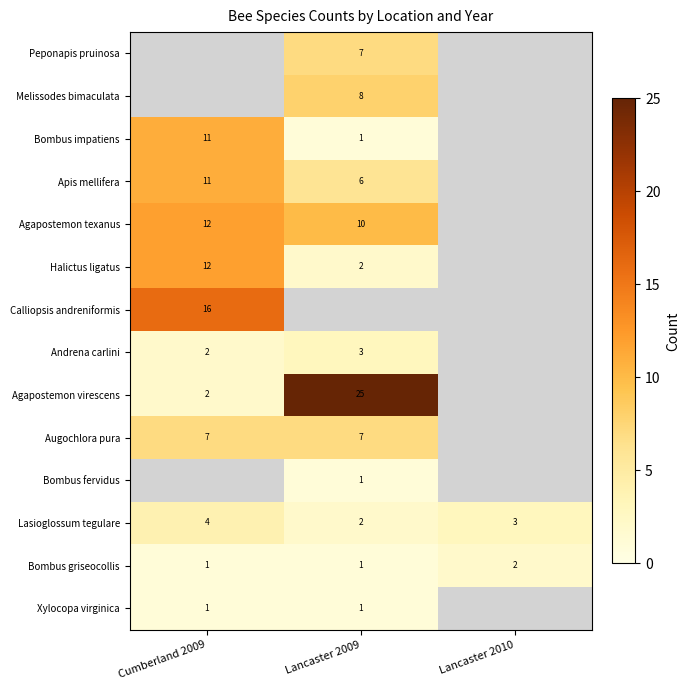

Is it true that Agapostemon texanus equals 7 at Cumberland 2009?

False